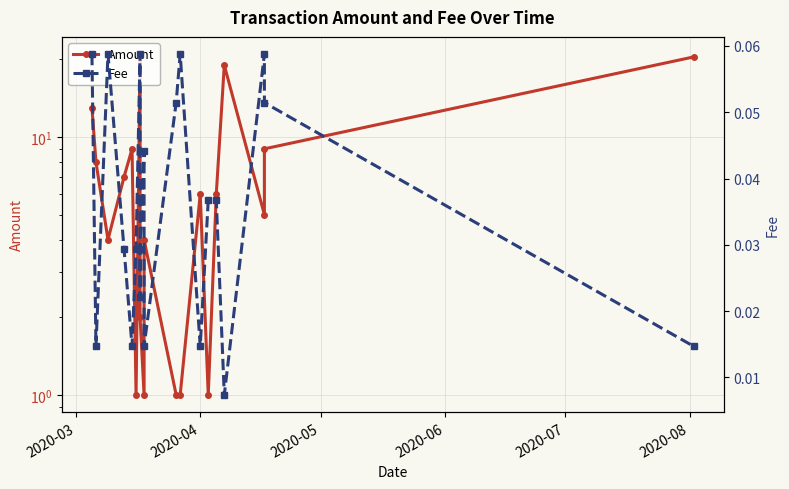

What is the highest value of the Fee series?

0.1